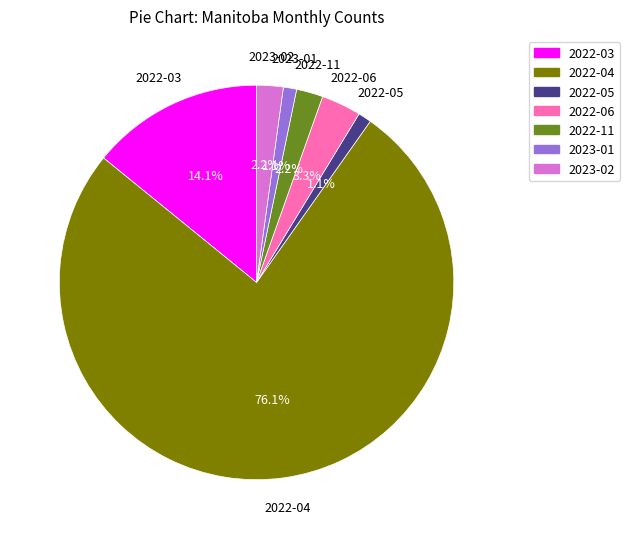

How much of the chart is everything except 2022-11?

97.8%